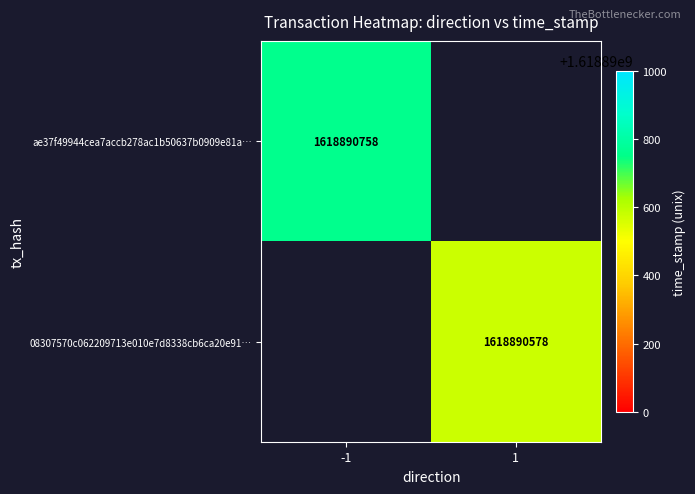

At time_stamp, list the series in order from smallest to largest.

08307570c062209713e010e7d8338cb6ca20e91, ae37f49944cea7accb278ac1b50637b0909e81a